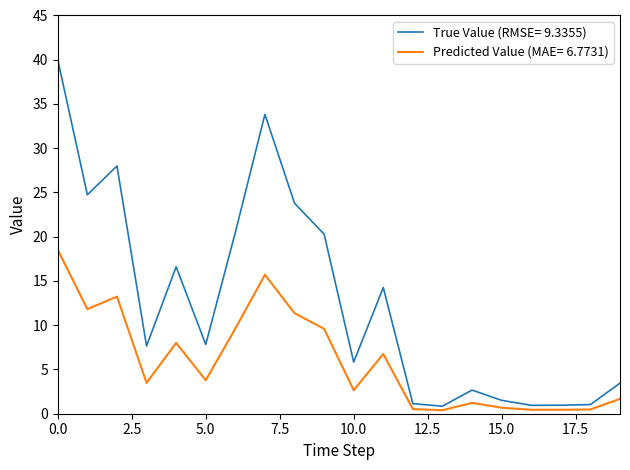

What is the maximum value for True Value (RMSE= 9.3355)?

40.0